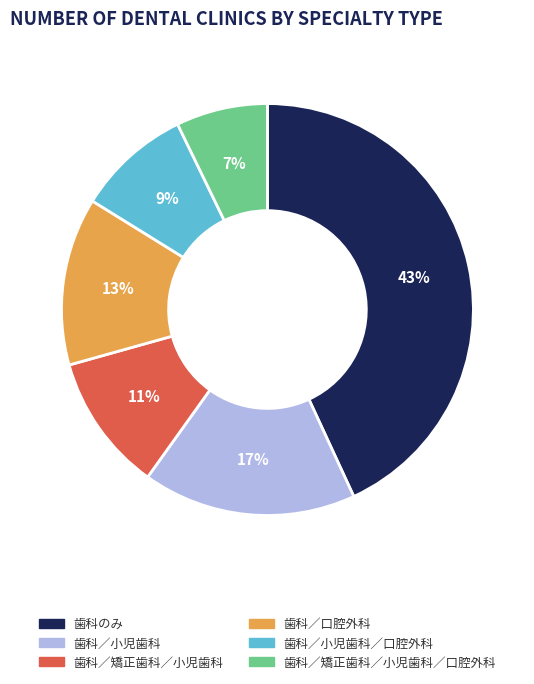

To the nearest percent, what is the difference between the largest and smallest slice percentages?

36%